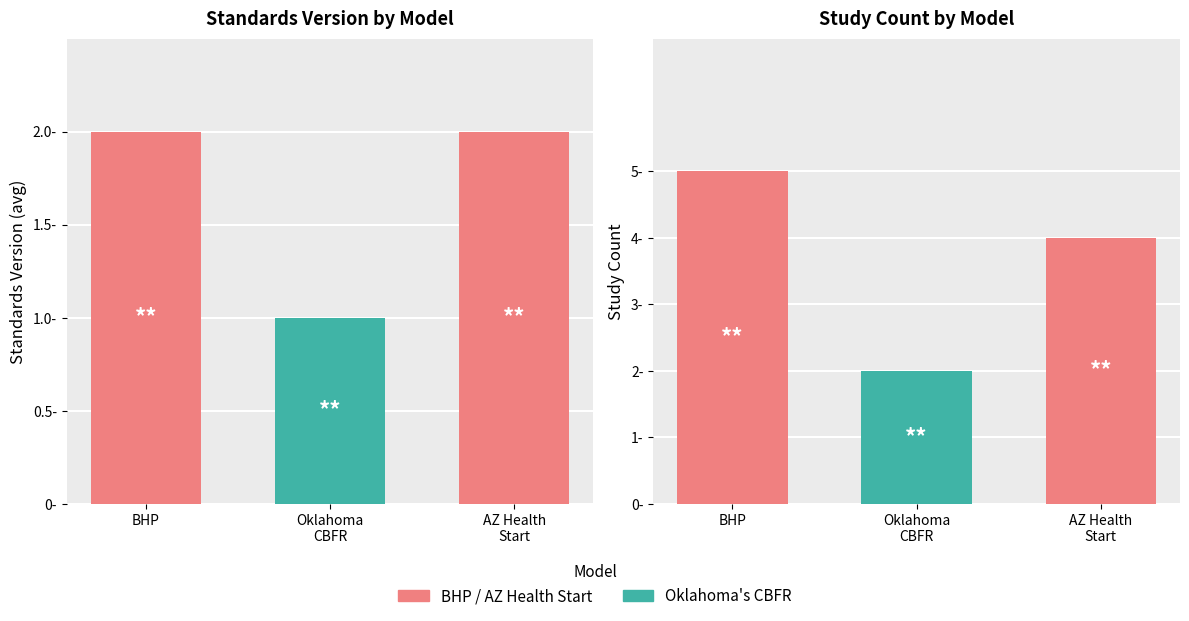

Which series has the widest spread of values?

Study Count